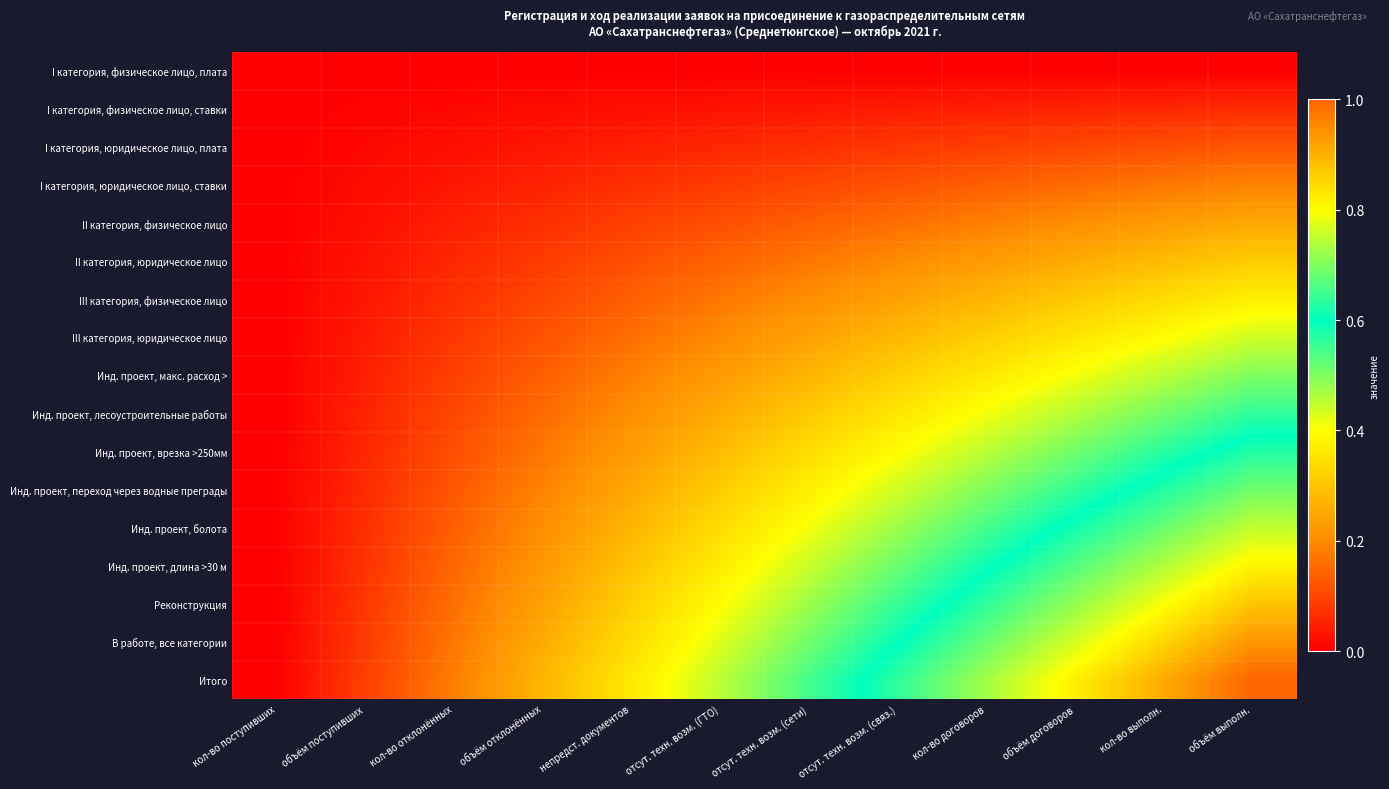

At кол-во выполн., list the series in order from largest to smallest.

Итого, В работе, все категории, Реконструкция, Инд. проект, длина >30 м, Инд. проект, болота, Инд. проект, переход через водные преграды, Инд. проект, врезка >250мм, Инд. проект, лесоустроительные работы, Инд. проект, макс. расход >, III категория, юридическое лицо, III категория, физическое лицо, II категория, юридическое лицо, II категория, физическое лицо, I категория, юридическое лицо, ставки, I категория, юридическое лицо, плата, I категория, физическое лицо, ставки, I категория, физическое лицо, плата